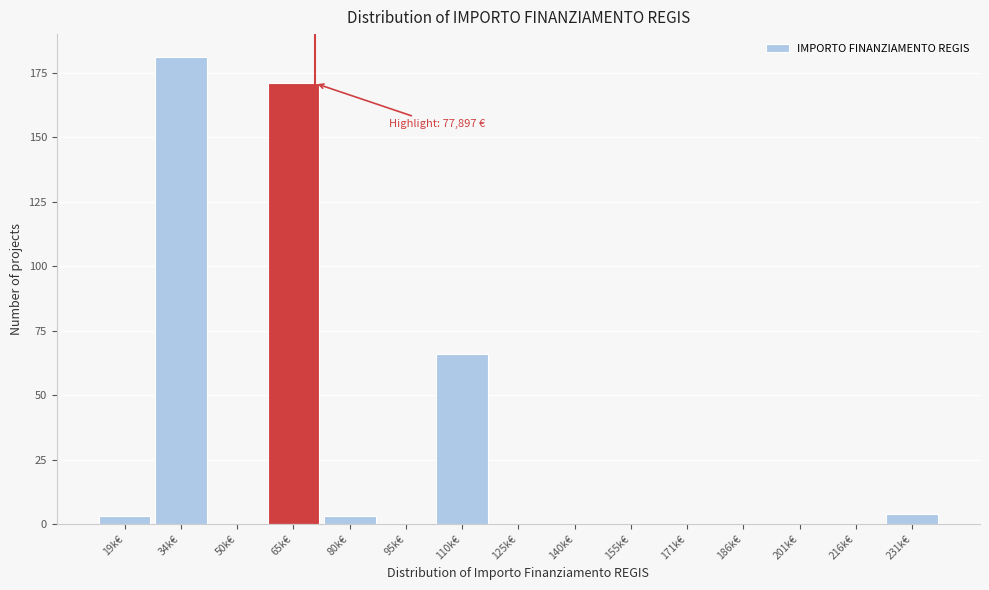

Reading right to left, extract all data points from this chart.

231k€=4	216k€=0	201k€=0	186k€=0	171k€=0	155k€=0	140k€=0	125k€=0	110k€=66	95k€=0	80k€=3	65k€=171	50k€=0	34k€=181	19k€=3